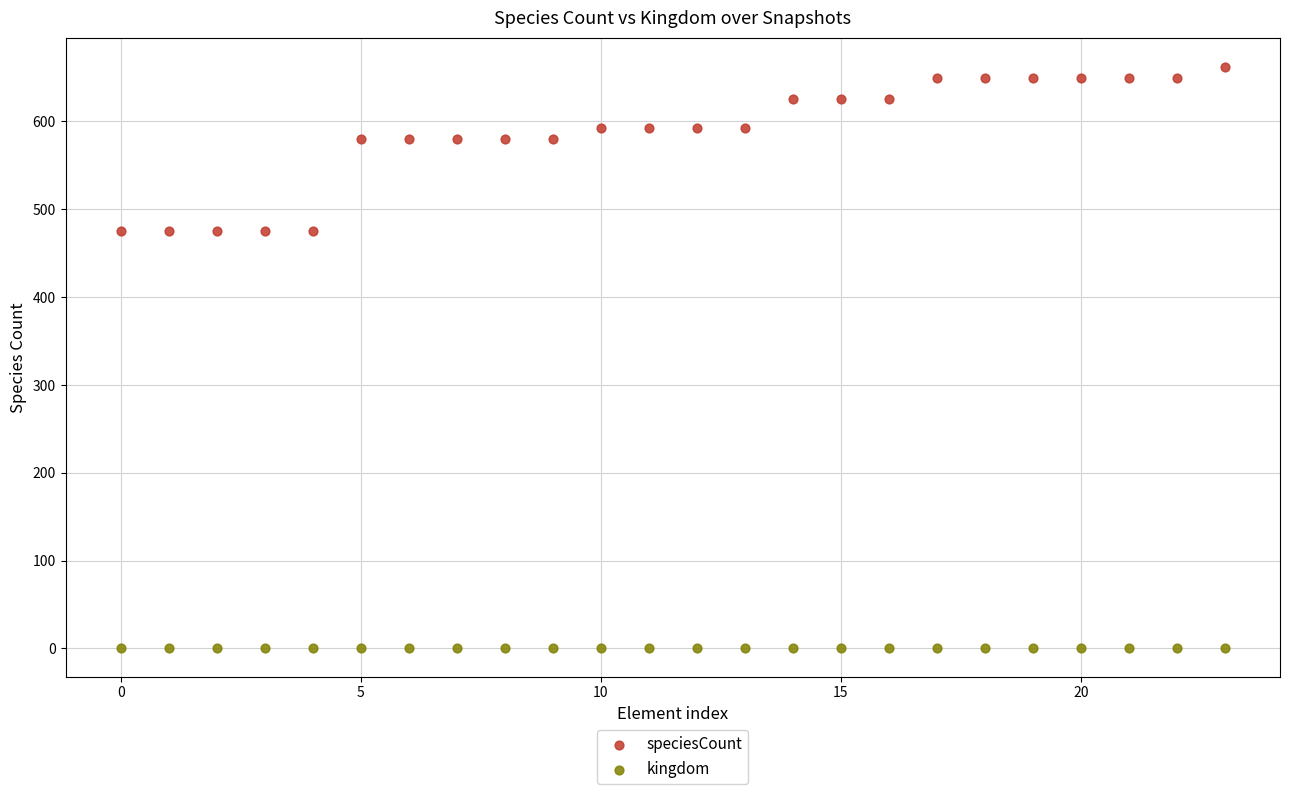

Which series contains the highest Y value?

speciesCount